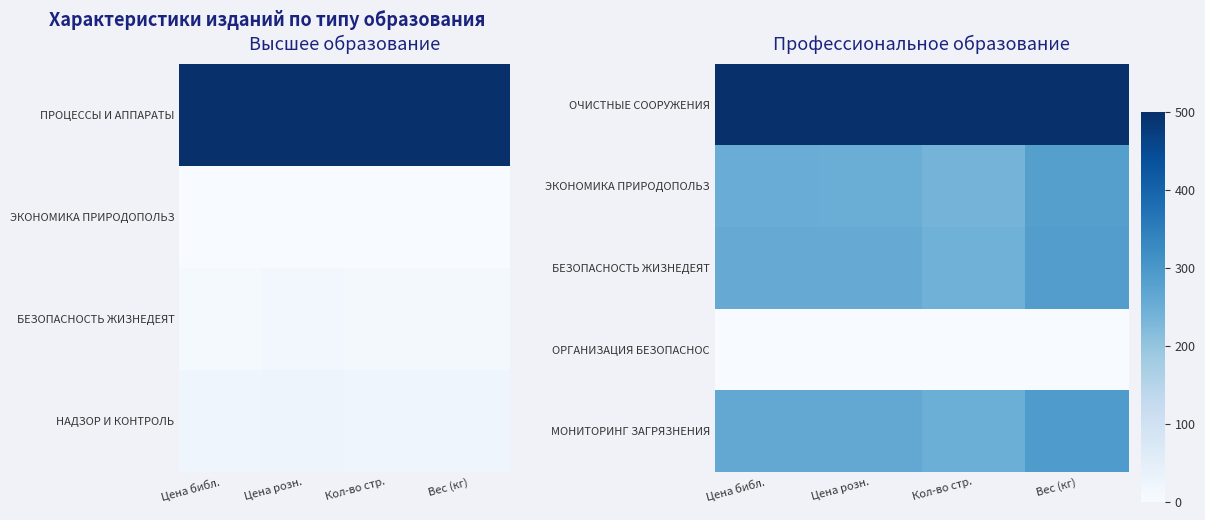

Which label corresponds to the smallest value in the chart?

Цена библ.